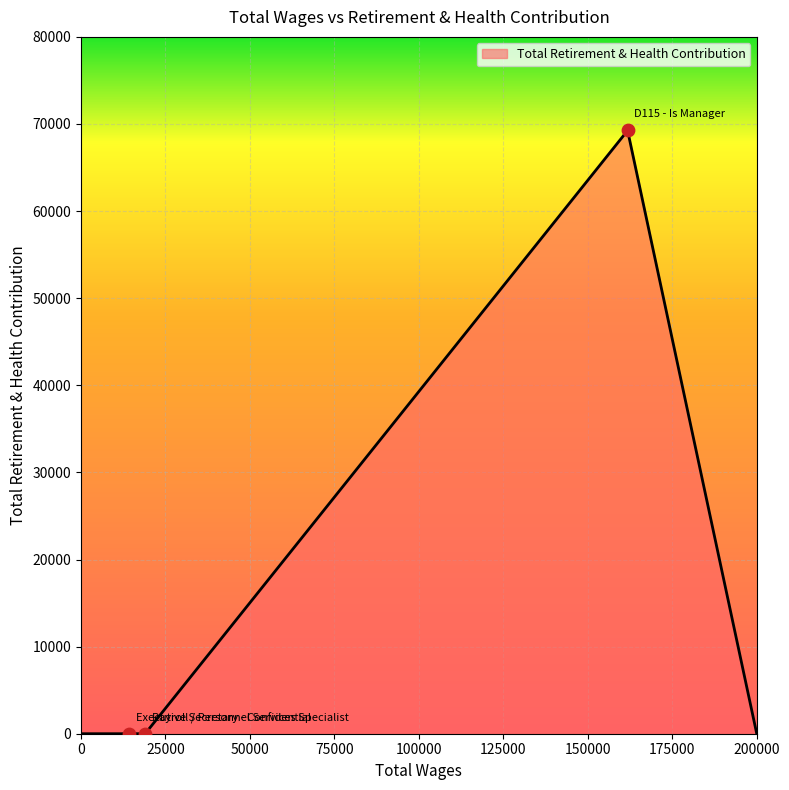

What is the difference between the maximum and minimum values?

69253